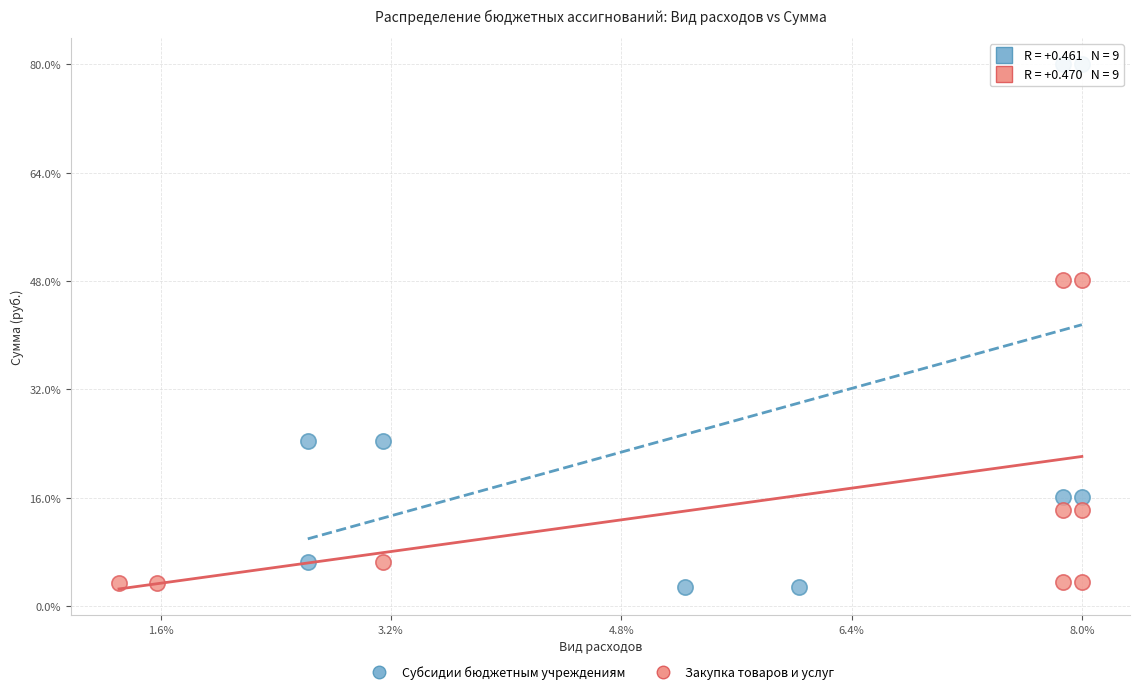

What are all the series names shown in the legend?

Субсидии бюджетным учреждениям, Закупка товаров и услуг